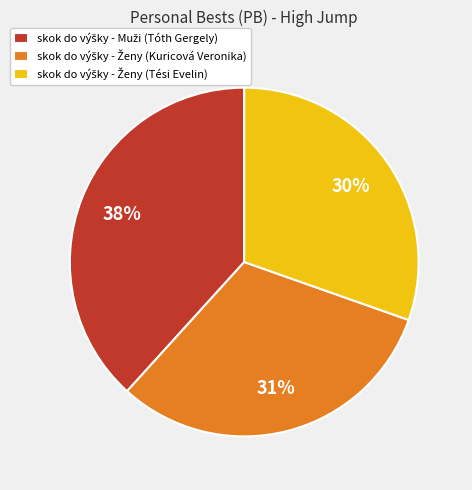

To the nearest percent, what is the average slice percentage?

33%